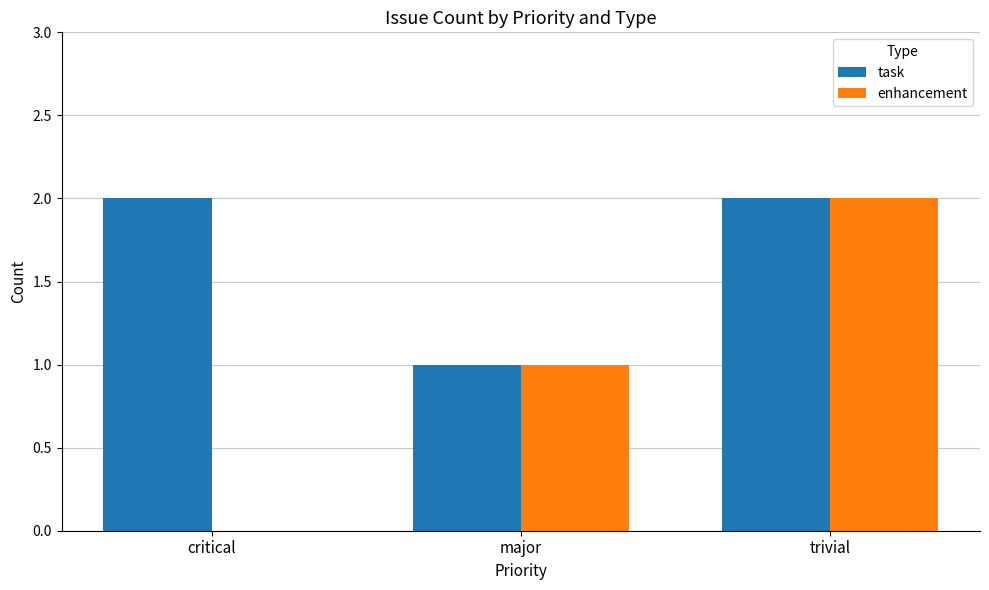

At which label does enhancement reach its peak?

trivial